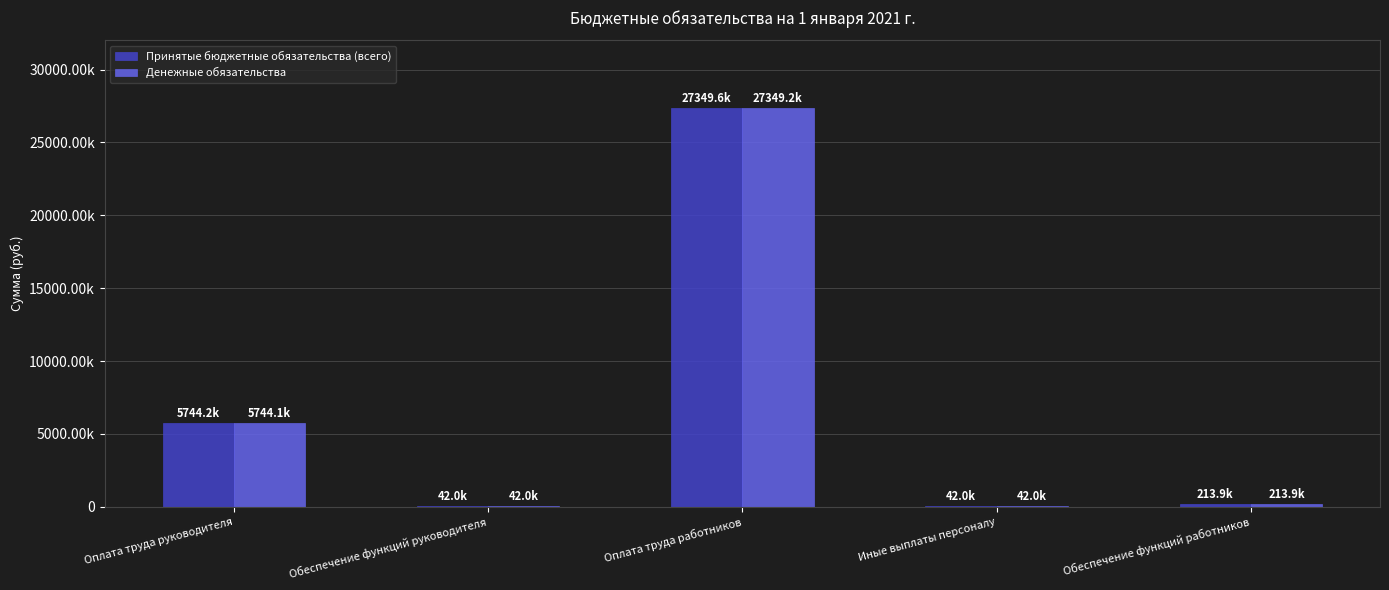

What are all the series names shown in the legend?

Принятые бюджетные обязательства (всего), Денежные обязательства